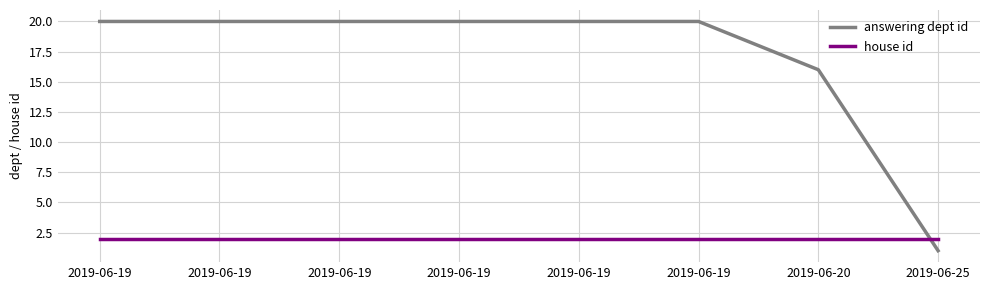

What are all the series names shown in the legend?

answering dept id, house id